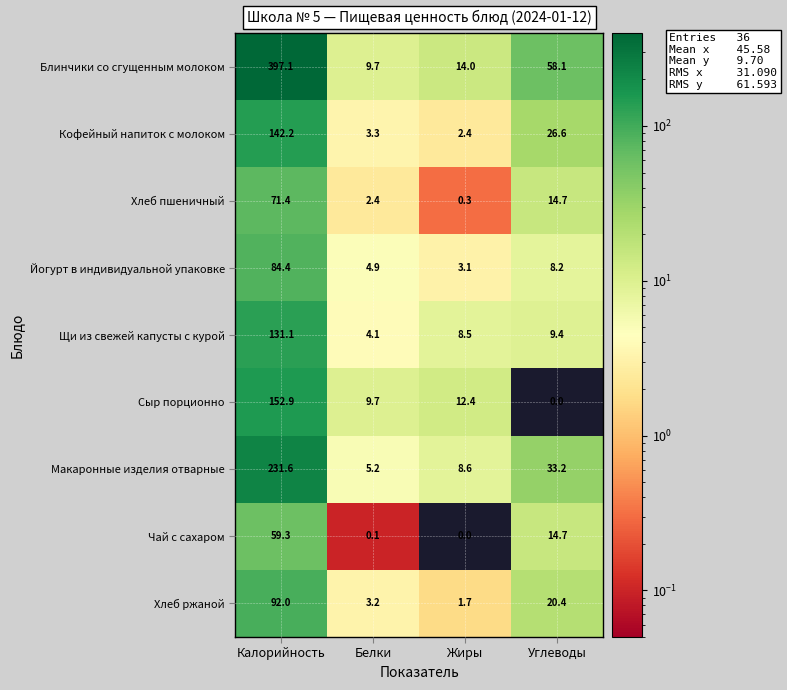

What is the sum of all Йогурт в индивидуальной упаковке values?

100.6